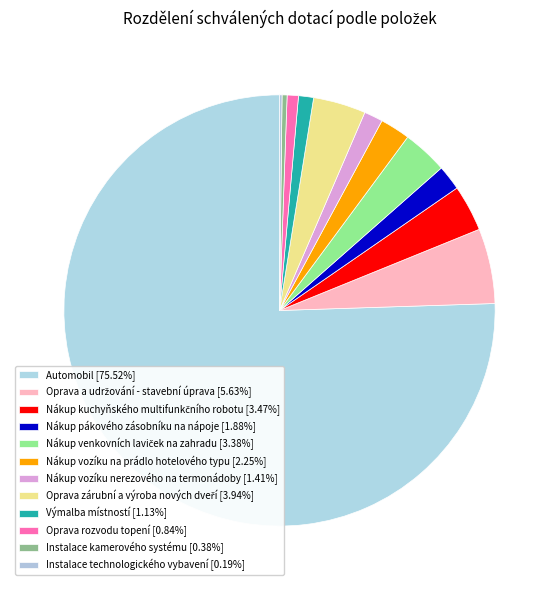

Which slice is the smallest?

Instalace technologického vybavení